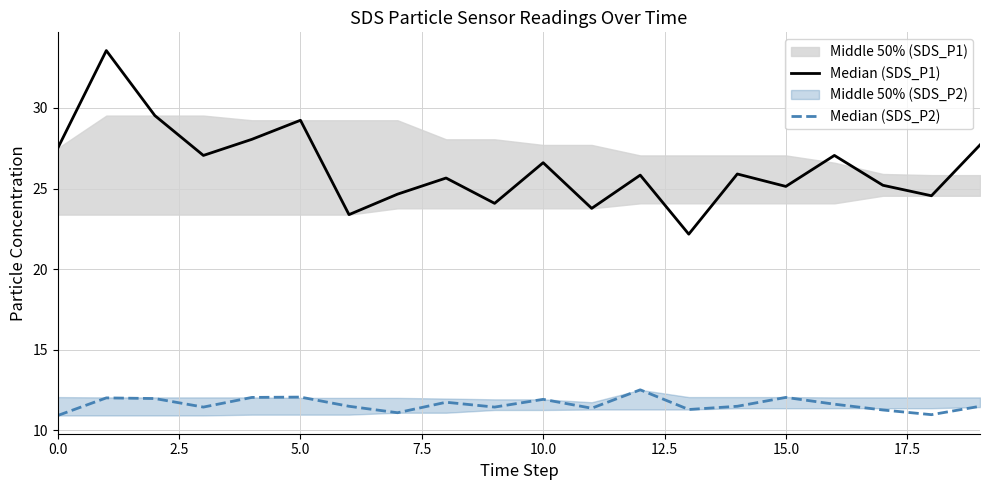

True or false: Median (SDS_P1) has more than 1 points higher than both neighbors.

True